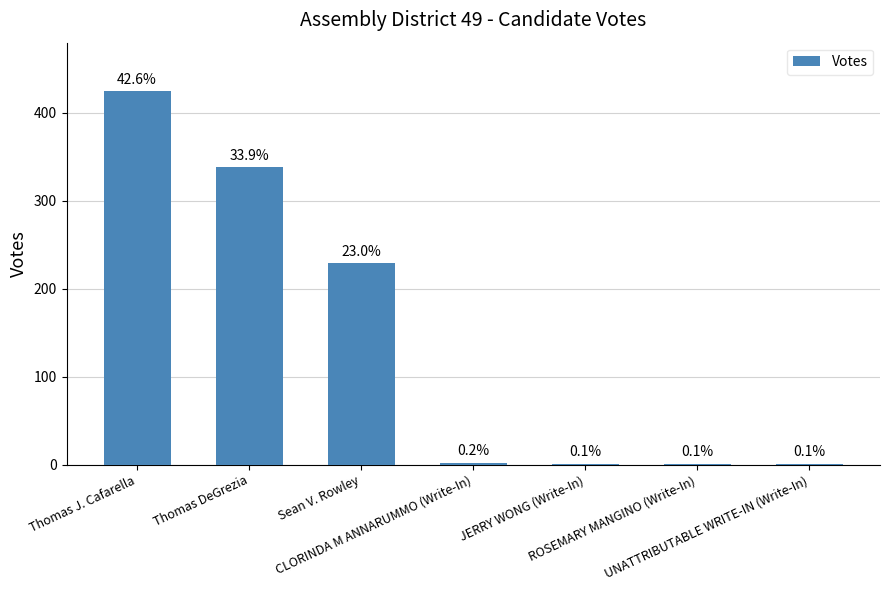

What is the change in value from Thomas J. Cafarella to ROSEMARY MANGINO (Write-In)?

-424